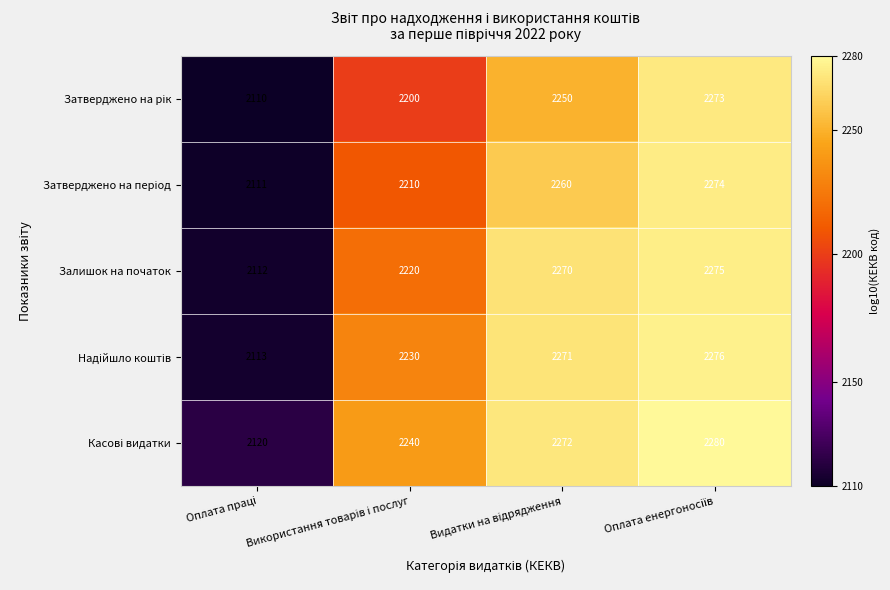

What is the sum of all Залишок на початок values?

8877